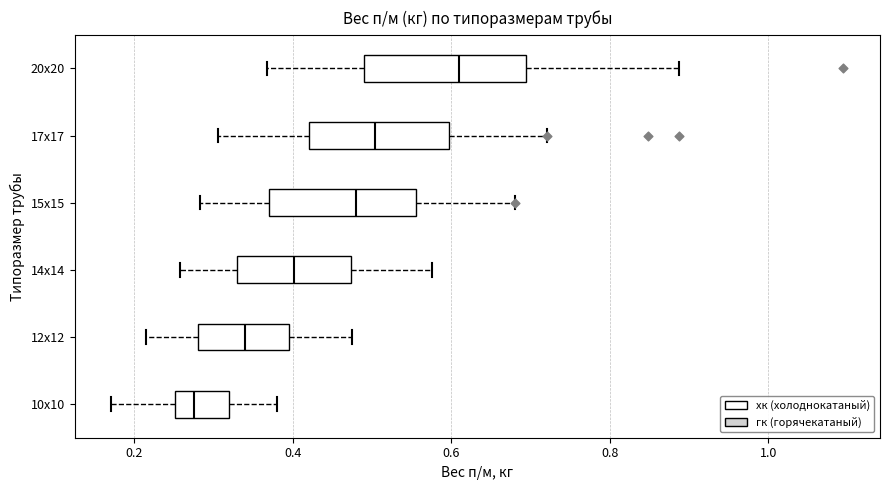

Reading bottom to top, read every box against the x-axis: the position of its median line, the range the box covers, and the ends of its whiskers. The values are not printed on the chart, so give them approximately, as read against the axis.

10х10: median 0.28, box 0.26 to 0.32, whiskers 0.18 to 0.38
12х12: median 0.34, box 0.28 to 0.40, whiskers 0.22 to 0.48
14х14: median 0.40, box 0.34 to 0.48, whiskers 0.26 to 0.58
15х15: median 0.48, box 0.38 to 0.56, whiskers 0.28 to 0.68
17х17: median 0.50, box 0.42 to 0.60, whiskers 0.30 to 0.72
20х20: median 0.62, box 0.50 to 0.70, whiskers 0.36 to 0.88